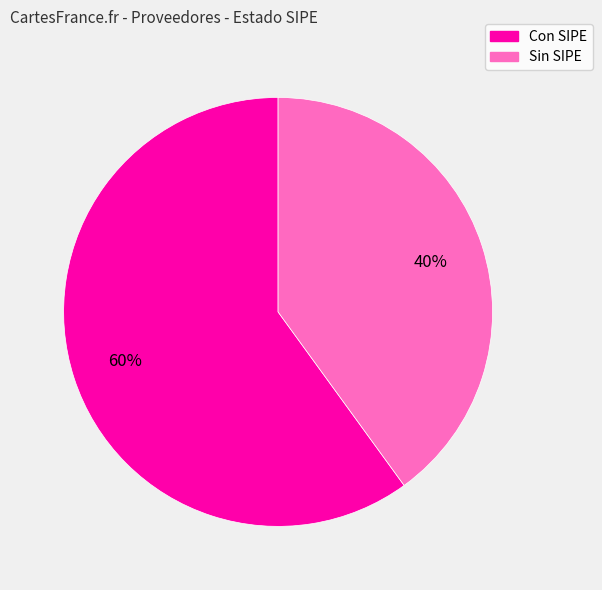

How many segments does this pie chart have?

2